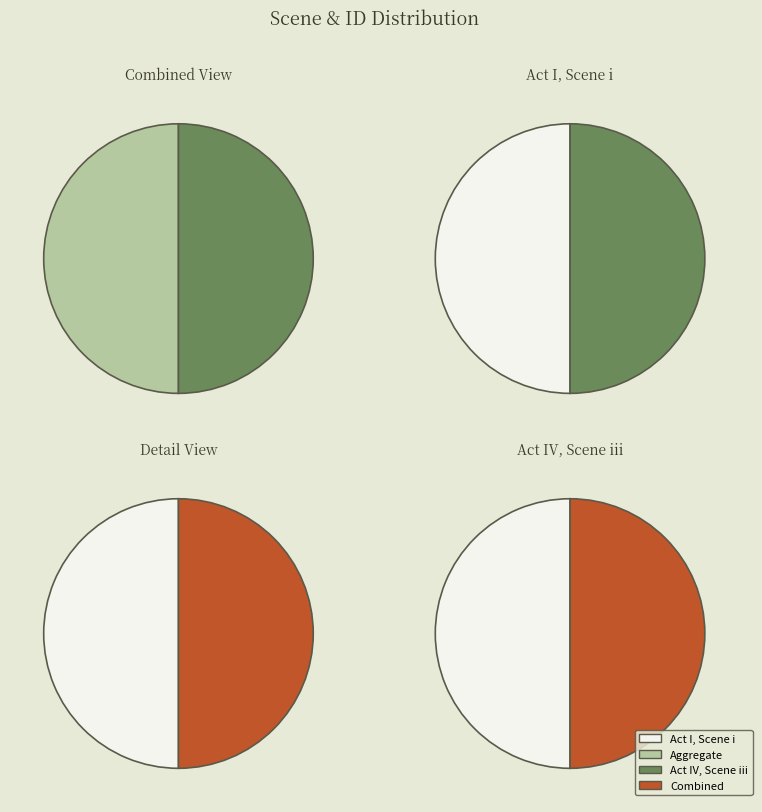

To the nearest percent, what percentage of the pie is Act IV, Scene iii?

50%